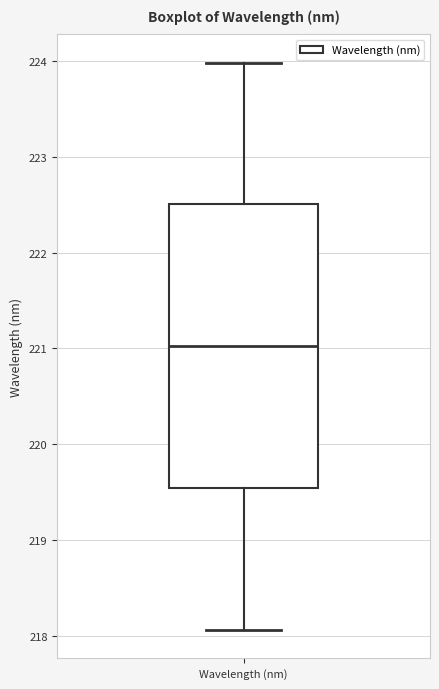

Read this box plot against the y-axis: the position of the median line, the range covered by the box, and the ends of both whiskers. The values are not printed on the chart, so give them approximately, as read against the axis.

median 221.0, box 219.5 to 222.5, whiskers 218.1 to 224.0